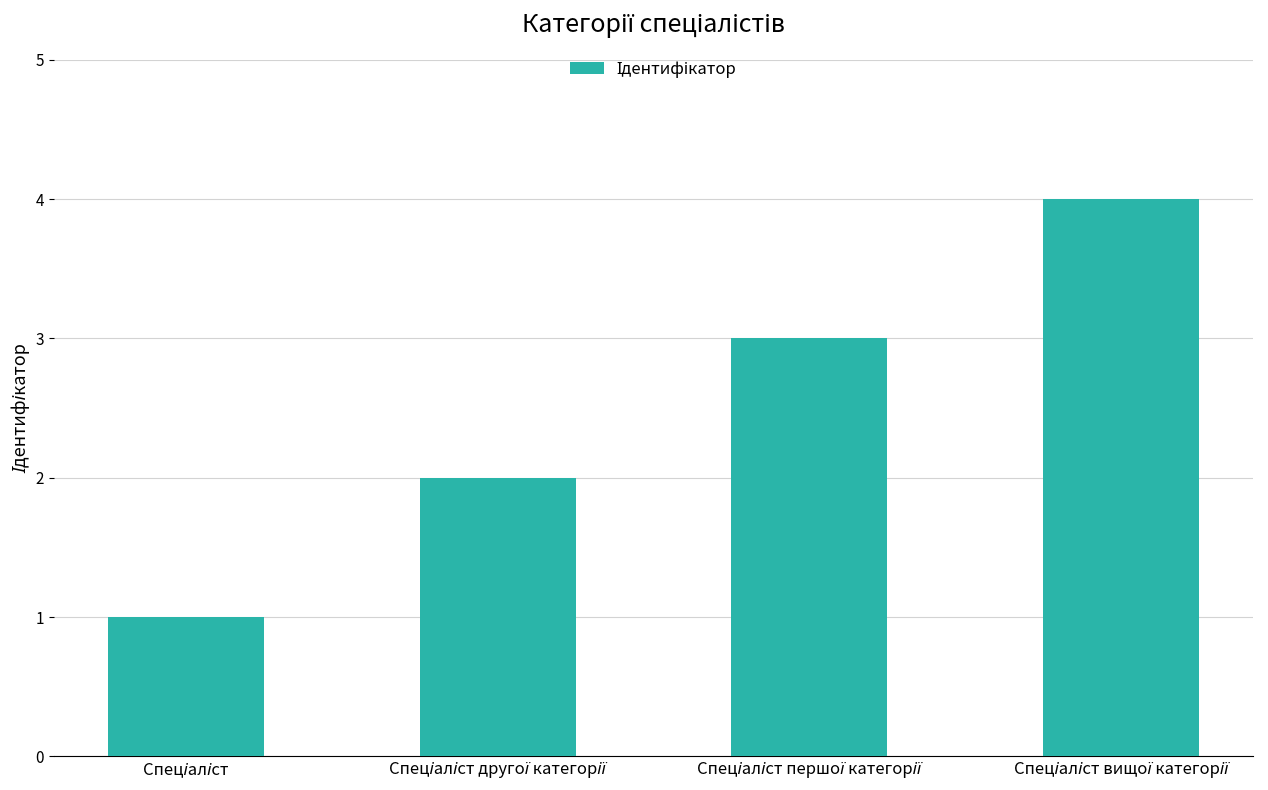

What is the greatest value displayed?

4